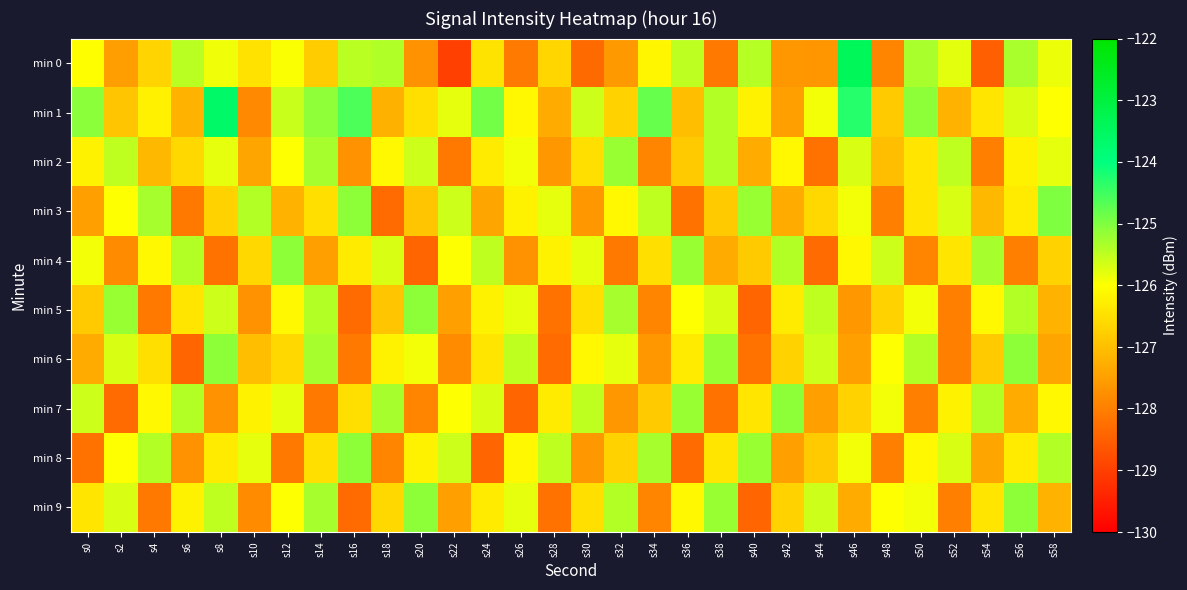

Reading right to left, what are all the values shown in this chart?

min 0: s58=-125.8	s56=-125.3	s54=-128.5	s52=-125.8	s50=-125.3	s48=-127.9	s46=-123.4	s44=-127.6	s42=-127.6	s40=-125.4	s38=-128.1	s36=-125.5	s34=-126.1	s32=-127.6	s30=-128.3	s28=-126.6	s26=-128.1	s24=-126.4	s22=-129.0	s20=-127.7	s18=-125.4	s16=-125.5	s14=-126.8	s12=-126.0	s10=-126.4	s8=-125.9	s6=-125.5	s4=-126.7	s2=-127.5	s0=-126.0
min 1: s58=-126.0	s56=-125.7	s54=-126.4	s52=-127.2	s50=-125.1	s48=-126.8	s46=-124.3	s44=-125.9	s42=-127.5	s40=-126.2	s38=-125.4	s36=-127.0	s34=-124.8	s32=-126.7	s30=-125.6	s28=-127.3	s26=-126.1	s24=-124.9	s22=-125.8	s20=-126.5	s18=-127.2	s16=-124.6	s14=-125.1	s12=-125.6	s10=-127.8	s8=-123.6	s6=-127.2	s4=-126.2	s2=-126.9	s0=-125.1
min 2: s58=-125.8	s56=-126.2	s54=-128.0	s52=-125.5	s50=-126.4	s48=-127.0	s46=-125.7	s44=-128.2	s42=-126.1	s40=-127.3	s38=-125.4	s36=-126.8	s34=-127.9	s32=-125.2	s30=-126.5	s28=-127.6	s26=-125.9	s24=-126.3	s22=-128.1	s20=-125.6	s18=-126.1	s16=-127.7	s14=-125.3	s12=-126.0	s10=-127.4	s8=-125.8	s6=-126.6	s4=-127.1	s2=-125.5	s0=-126.2
min 3: s58=-125.0	s56=-126.3	s54=-127.1	s52=-125.7	s50=-126.4	s48=-128.0	s46=-125.9	s44=-126.6	s42=-127.3	s40=-125.2	s38=-126.8	s36=-128.2	s34=-125.5	s32=-126.1	s30=-127.6	s28=-125.8	s26=-126.2	s24=-127.4	s22=-125.6	s20=-126.9	s18=-128.3	s16=-125.1	s14=-126.5	s12=-127.2	s10=-125.4	s8=-126.7	s6=-128.1	s4=-125.3	s2=-126.0	s0=-127.5
min 4: s58=-126.7	s56=-128.0	s54=-125.3	s52=-126.4	s50=-127.9	s48=-125.6	s46=-126.1	s44=-128.3	s42=-125.4	s40=-126.8	s38=-127.3	s36=-125.2	s34=-126.5	s32=-128.1	s30=-125.8	s28=-126.2	s26=-127.7	s24=-125.5	s22=-126.0	s20=-128.4	s18=-125.7	s16=-126.3	s14=-127.5	s12=-125.1	s10=-126.6	s8=-128.2	s6=-125.4	s4=-126.1	s2=-127.8	s0=-125.9
min 5: s58=-127.2	s56=-125.4	s54=-126.1	s52=-128.0	s50=-125.9	s48=-126.7	s46=-127.6	s44=-125.5	s42=-126.3	s40=-128.4	s38=-125.7	s36=-126.0	s34=-127.9	s32=-125.3	s30=-126.5	s28=-128.2	s26=-125.8	s24=-126.2	s22=-127.5	s20=-125.1	s18=-126.9	s16=-128.3	s14=-125.4	s12=-126.1	s10=-127.7	s8=-125.6	s6=-126.4	s4=-128.1	s2=-125.2	s0=-126.8
min 6: s58=-127.4	s56=-125.1	s54=-126.8	s52=-128.0	s50=-125.4	s48=-126.0	s46=-127.5	s44=-125.6	s42=-126.7	s40=-128.2	s38=-125.2	s36=-126.3	s34=-127.6	s32=-125.8	s30=-126.1	s28=-128.3	s26=-125.5	s24=-126.4	s22=-127.8	s20=-125.9	s18=-126.2	s16=-128.1	s14=-125.3	s12=-126.6	s10=-127.0	s8=-125.1	s6=-128.4	s4=-126.5	s2=-125.7	s0=-127.3
min 7: s58=-126.1	s56=-127.3	s54=-125.4	s52=-126.2	s50=-128.0	s48=-125.9	s46=-126.7	s44=-127.5	s42=-125.1	s40=-126.4	s38=-128.2	s36=-125.2	s34=-126.8	s32=-127.6	s30=-125.5	s28=-126.3	s26=-128.4	s24=-125.7	s22=-126.0	s20=-127.9	s18=-125.3	s16=-126.5	s14=-128.1	s12=-125.8	s10=-126.2	s8=-127.7	s6=-125.4	s4=-126.1	s2=-128.3	s0=-125.6
min 8: s58=-125.4	s56=-126.3	s54=-127.4	s52=-125.7	s50=-126.1	s48=-128.0	s46=-125.9	s44=-126.8	s42=-127.5	s40=-125.2	s38=-126.4	s36=-128.3	s34=-125.3	s32=-126.7	s30=-127.6	s28=-125.5	s26=-126.1	s24=-128.4	s22=-125.6	s20=-126.2	s18=-127.9	s16=-125.1	s14=-126.5	s12=-128.1	s10=-125.8	s8=-126.3	s6=-127.7	s4=-125.4	s2=-126.0	s0=-128.2
min 9: s58=-127.2	s56=-125.1	s54=-126.4	s52=-128.0	s50=-125.9	s48=-126.0	s46=-127.3	s44=-125.6	s42=-126.7	s40=-128.4	s38=-125.2	s36=-126.1	s34=-127.9	s32=-125.4	s30=-126.5	s28=-128.2	s26=-125.8	s24=-126.3	s22=-127.5	s20=-125.1	s18=-126.6	s16=-128.3	s14=-125.3	s12=-126.0	s10=-127.8	s8=-125.5	s6=-126.2	s4=-128.1	s2=-125.7	s0=-126.4